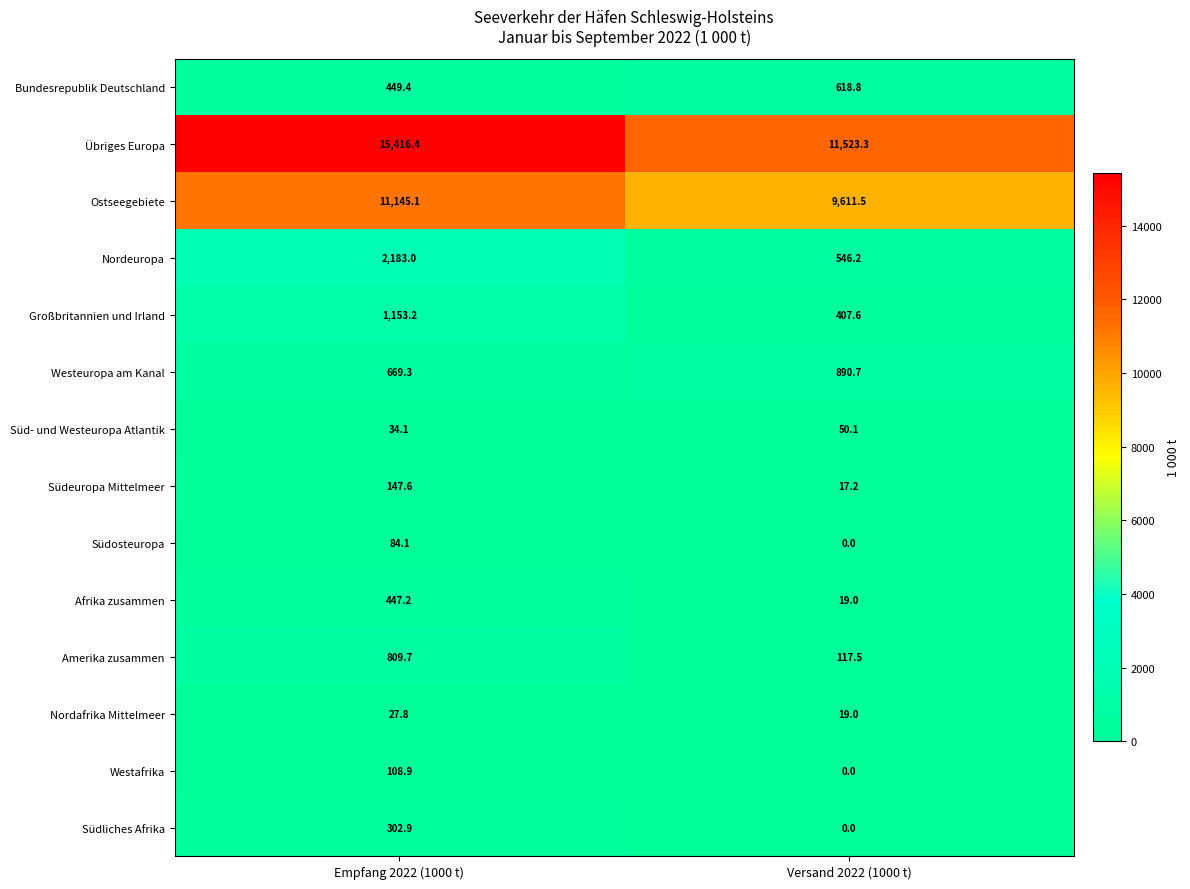

At which label is Westafrika closest to 54?

Versand 2022 (1000 t)